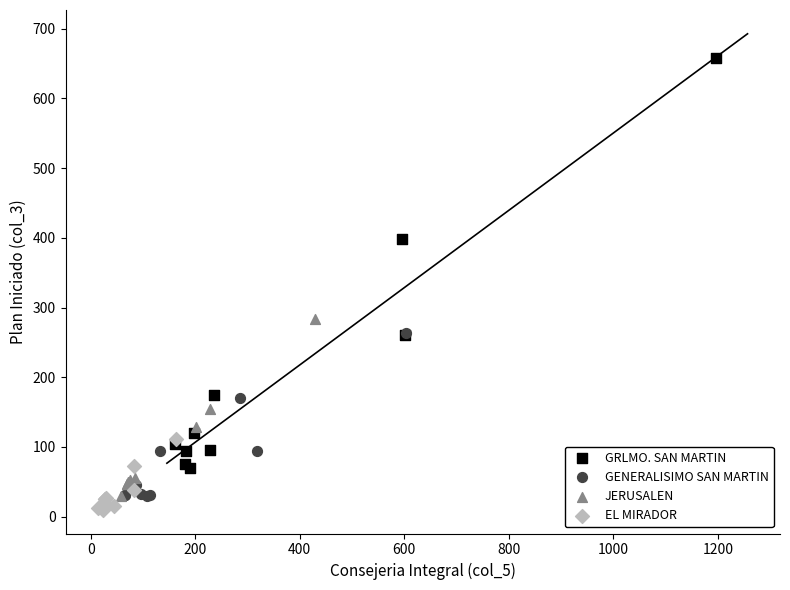

Which series reaches the maximum Y coordinate?

GRLMO. SAN MARTIN